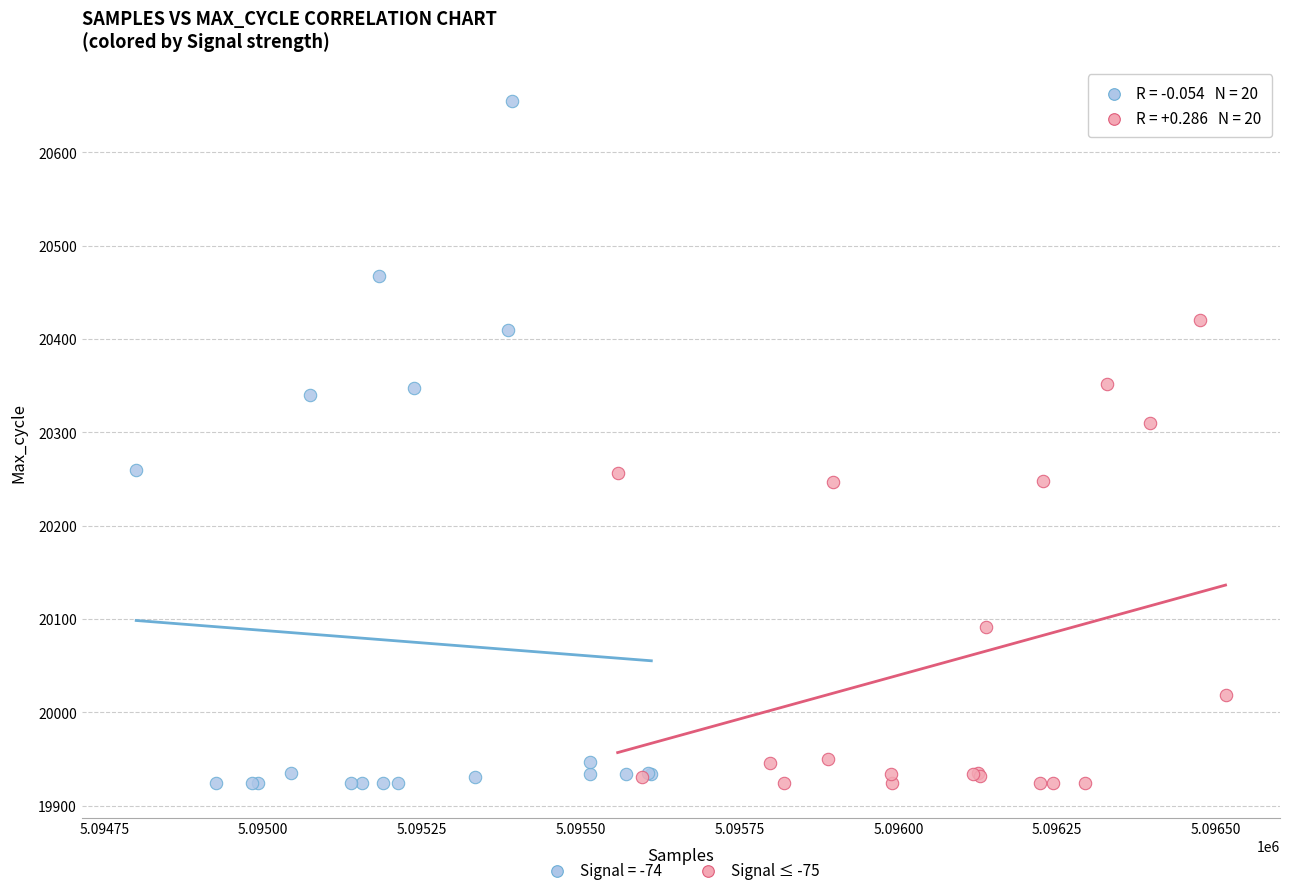

Which series contains the highest Y value?

Signal = -74